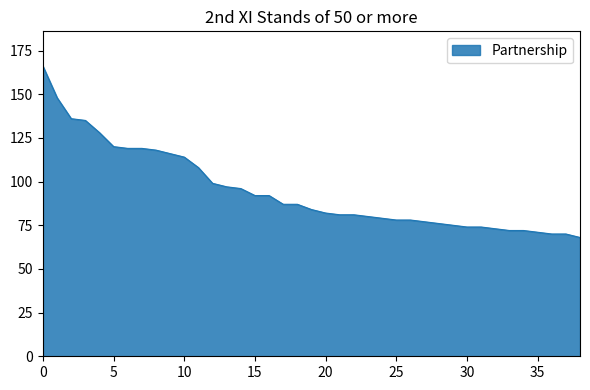

What is the difference between the maximum and minimum values?

98